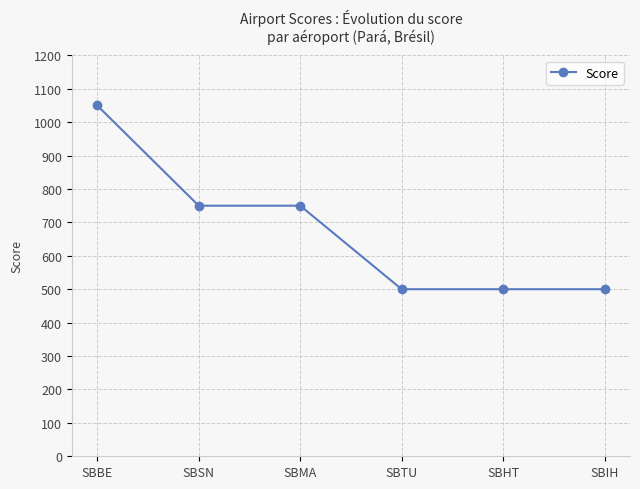

Which has a higher value, SBIH or SBMA?

SBMA